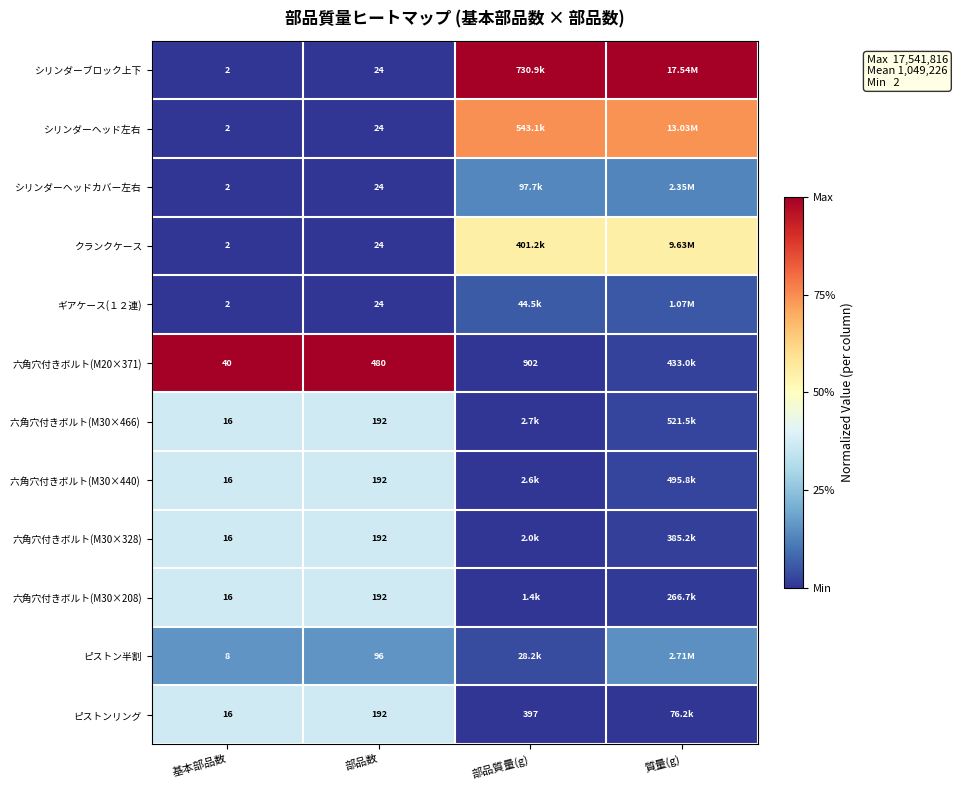

Rank the series at 部品質量(g) from highest to lowest value.

シリンダーブロック上下, シリンダーヘッド左右, クランクケース, シリンダーヘッドカバー左右, ギアケース(１２連), ピストン半割, 六角穴付きボルト(M30×466), 六角穴付きボルト(M30×440), 六角穴付きボルト(M30×328), 六角穴付きボルト(M30×208), 六角穴付きボルト(M20×371), ピストンリング